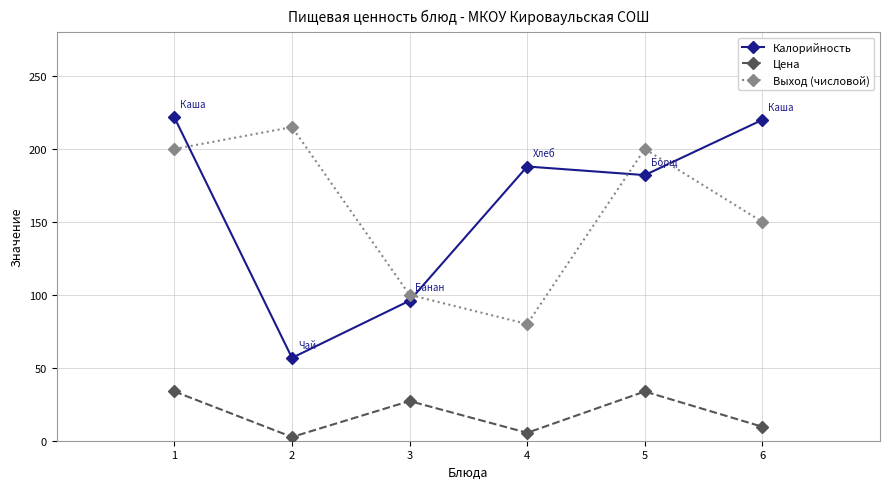

What is the value of the Выход (числовой) point at the 3rd from the left?

100.0